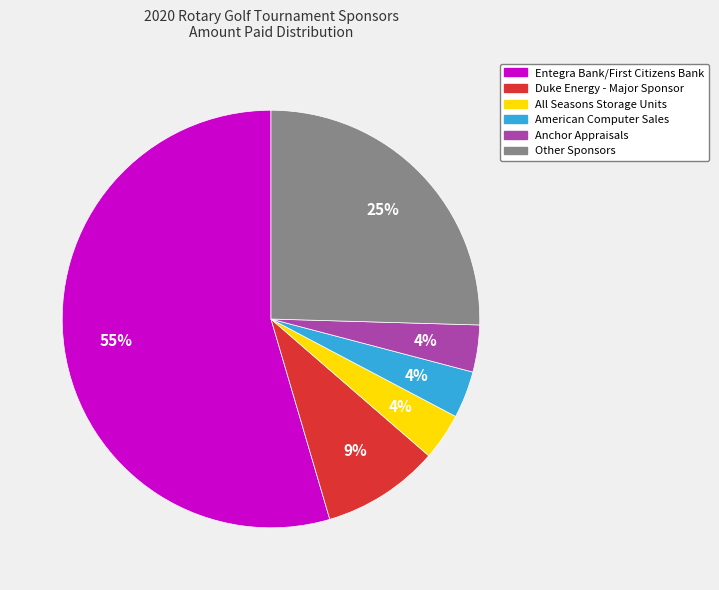

Does any single category account for the majority?

Yes